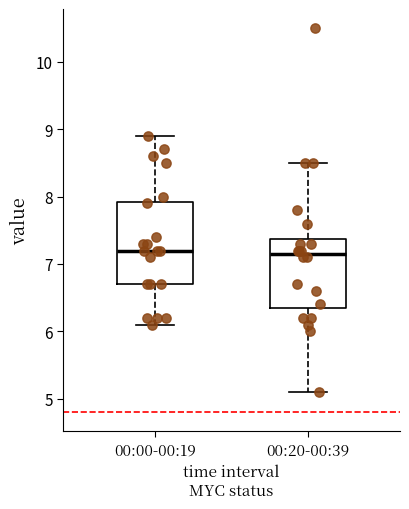

Where is the upper edge of the box for 00:00-00:19 on the y-axis? The values are not printed on the chart, so give them approximately, as read against the axis.

7.9